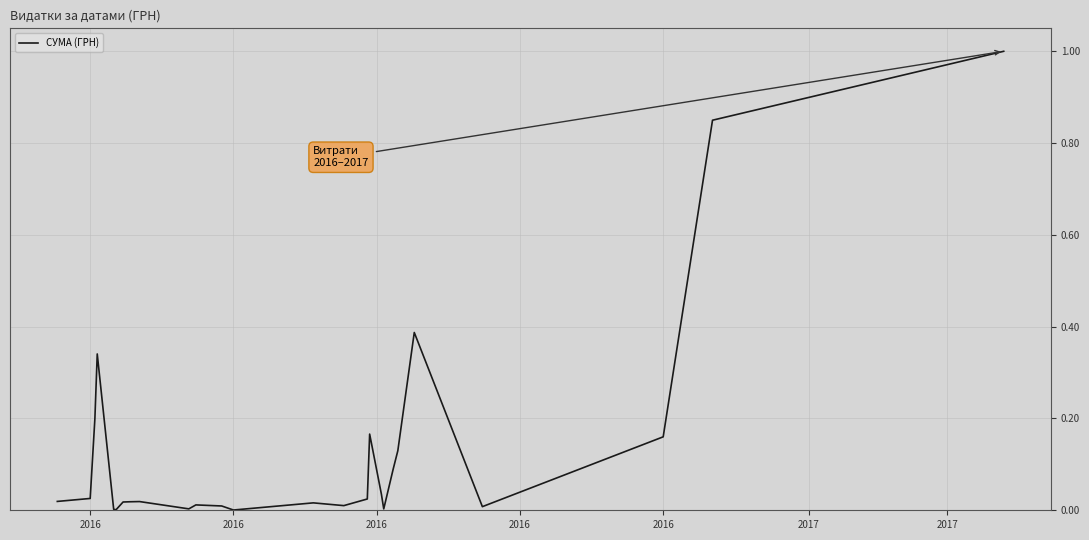

What is the difference between the maximum and minimum values?

1.0